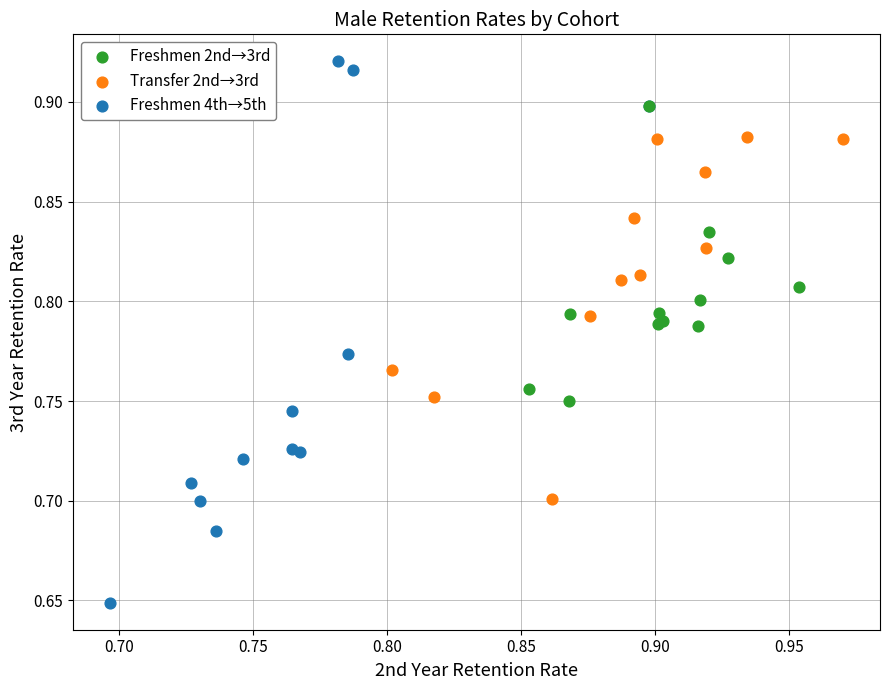

Which series contains the highest Y value?

Freshmen 4th→5th